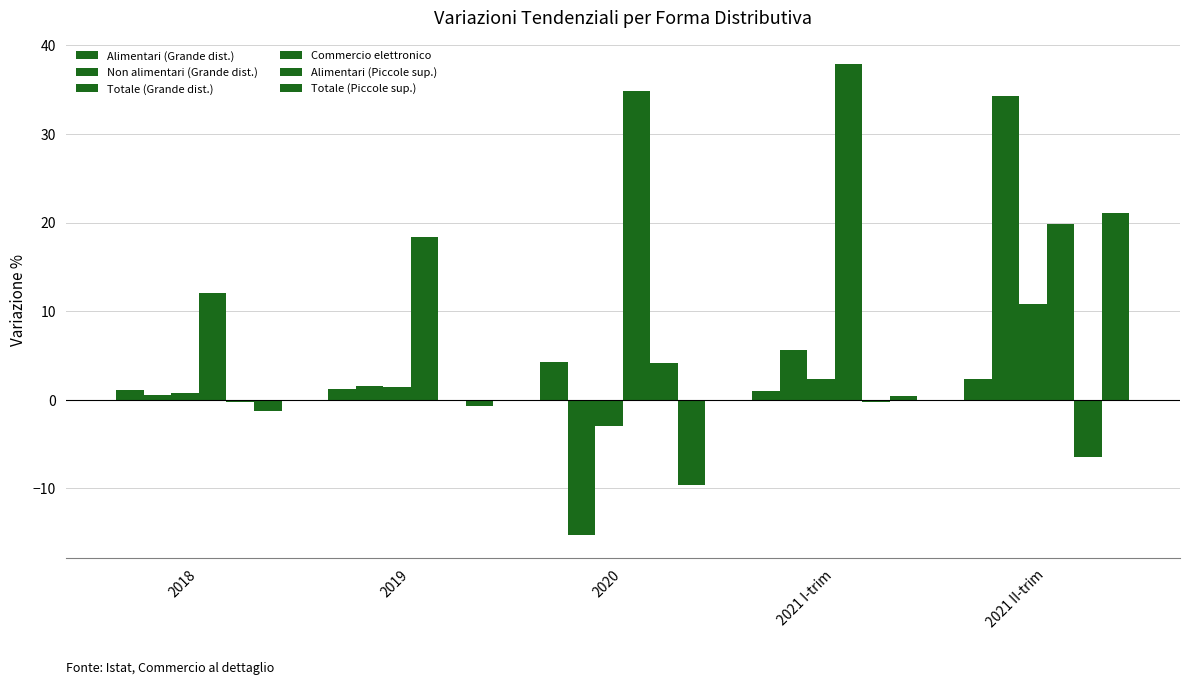

Are the bars grouped side by side (vs. stacked)?

Yes